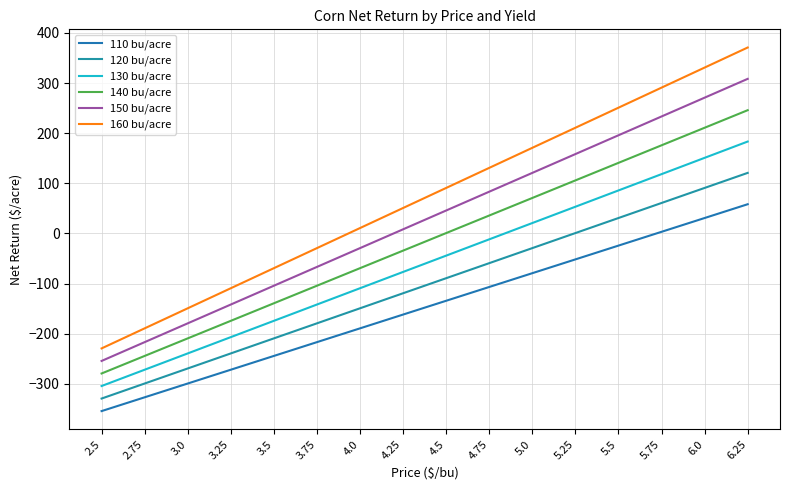

Rank the series by their maximum value, from highest to lowest.

160 bu/acre, 150 bu/acre, 140 bu/acre, 130 bu/acre, 120 bu/acre, 110 bu/acre